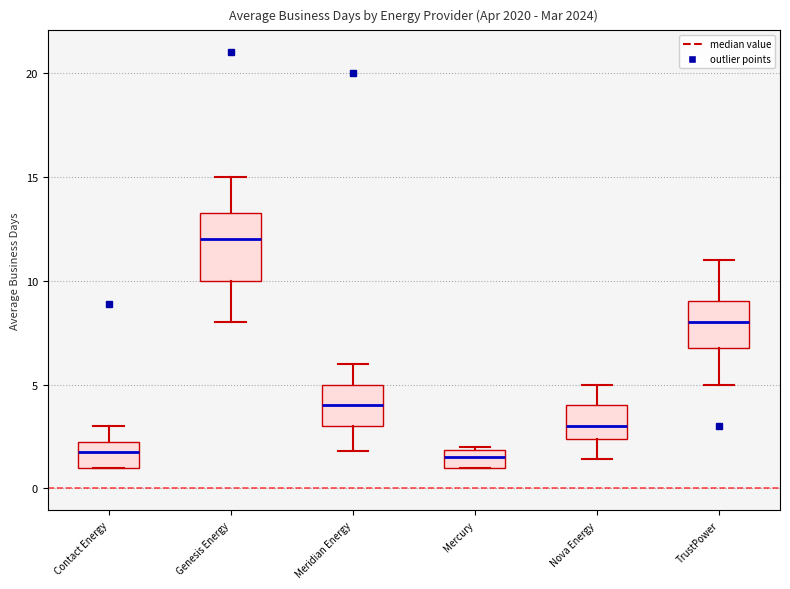

Where does the upper whisker of the box for Nova Energy end on the y-axis? The values are not printed on the chart, so give them approximately, as read against the axis.

5.0